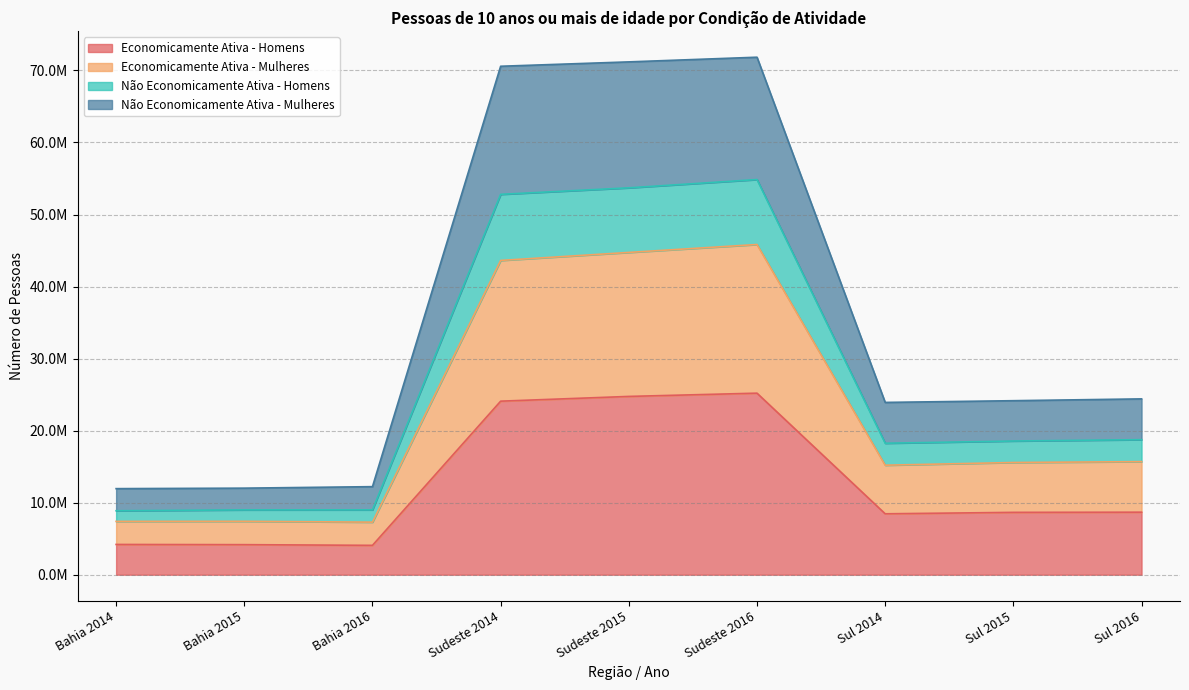

Count the number of categories in the chart.

9